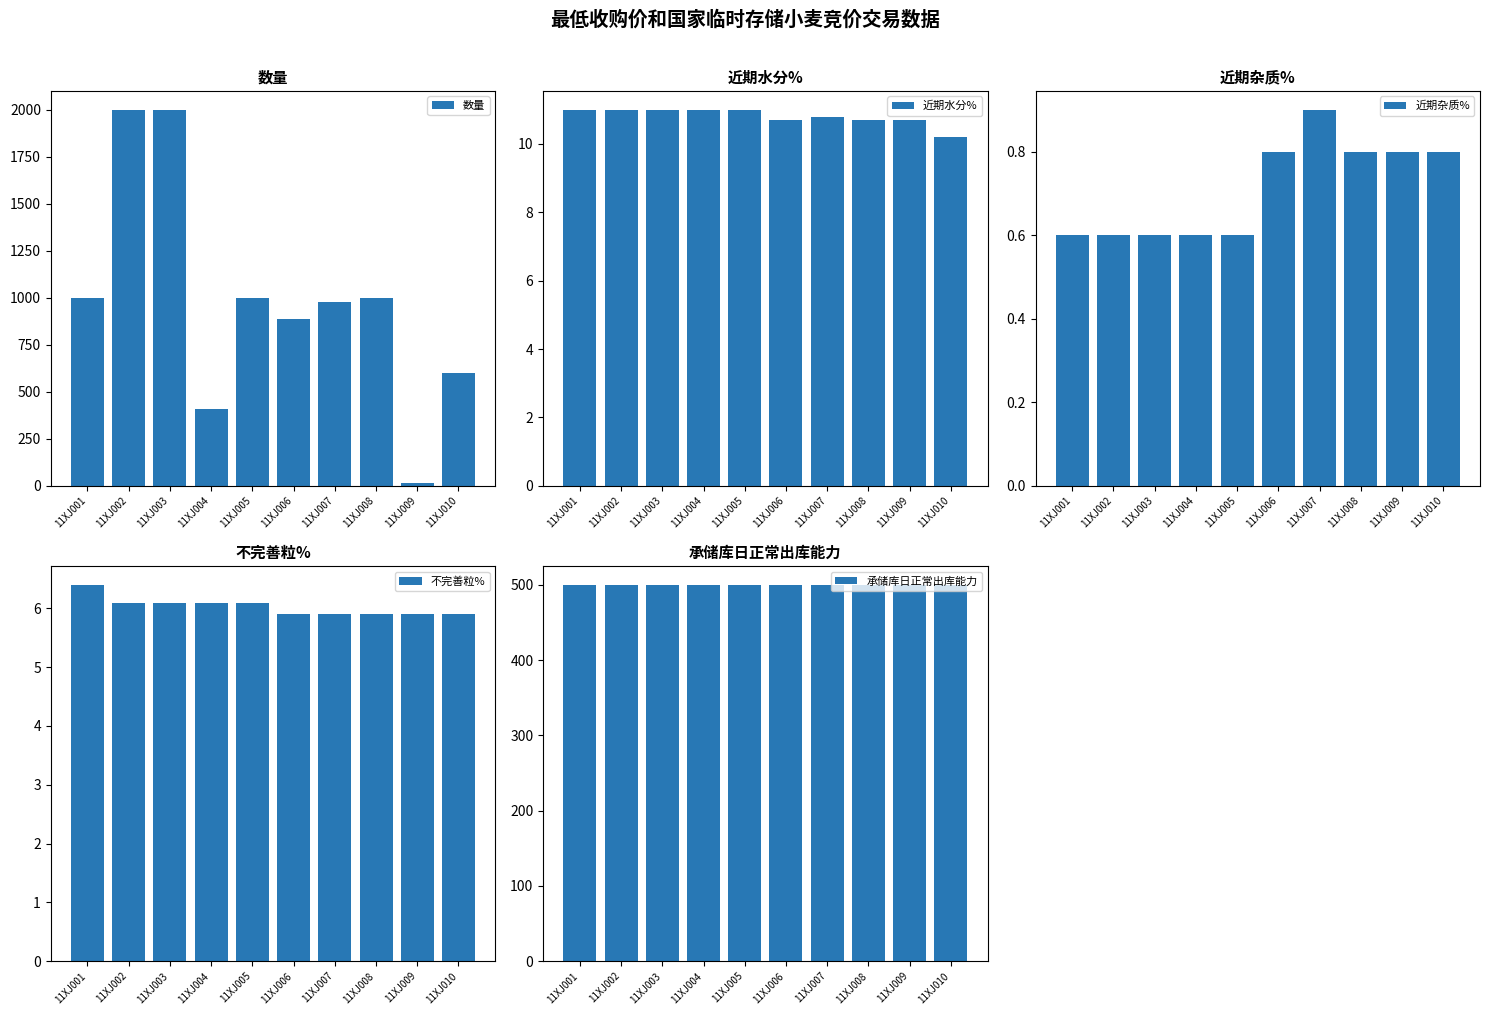

Count the number of categories in the chart.

10